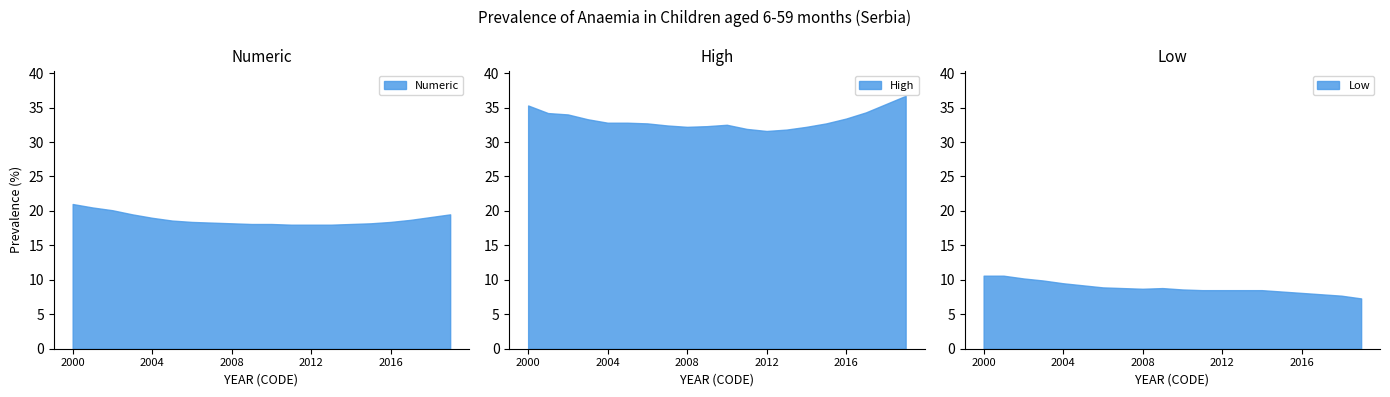

List the series in order of their peak value, highest first.

High, Numeric, Low